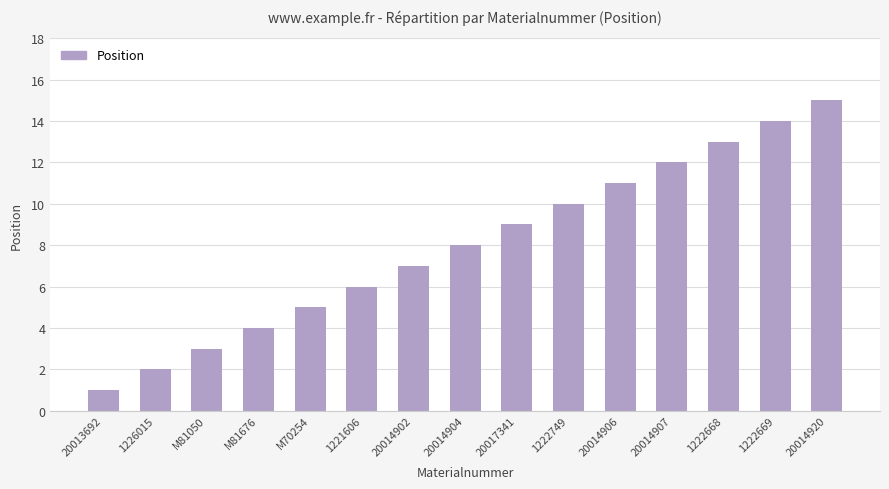

What is the label of the 10th bar from the right?

1221606